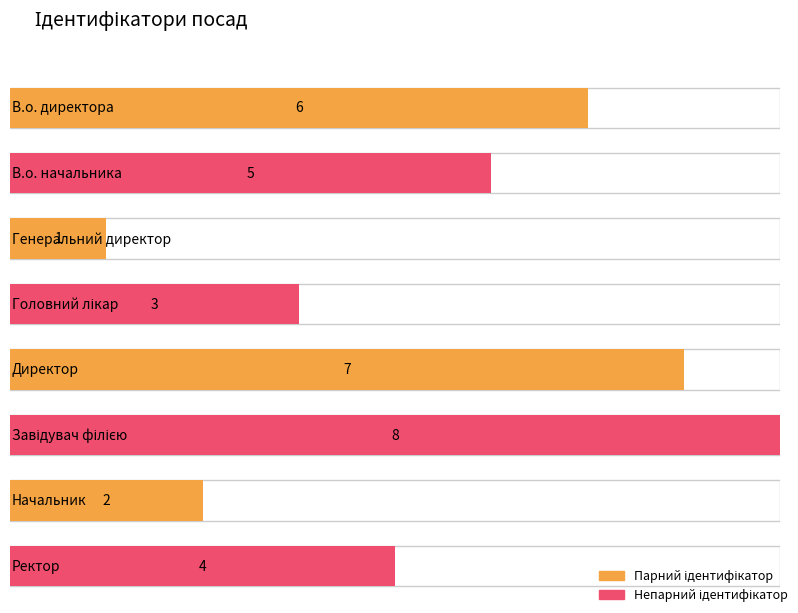

What is the label of the 8th bar from the right?

В.о. директора